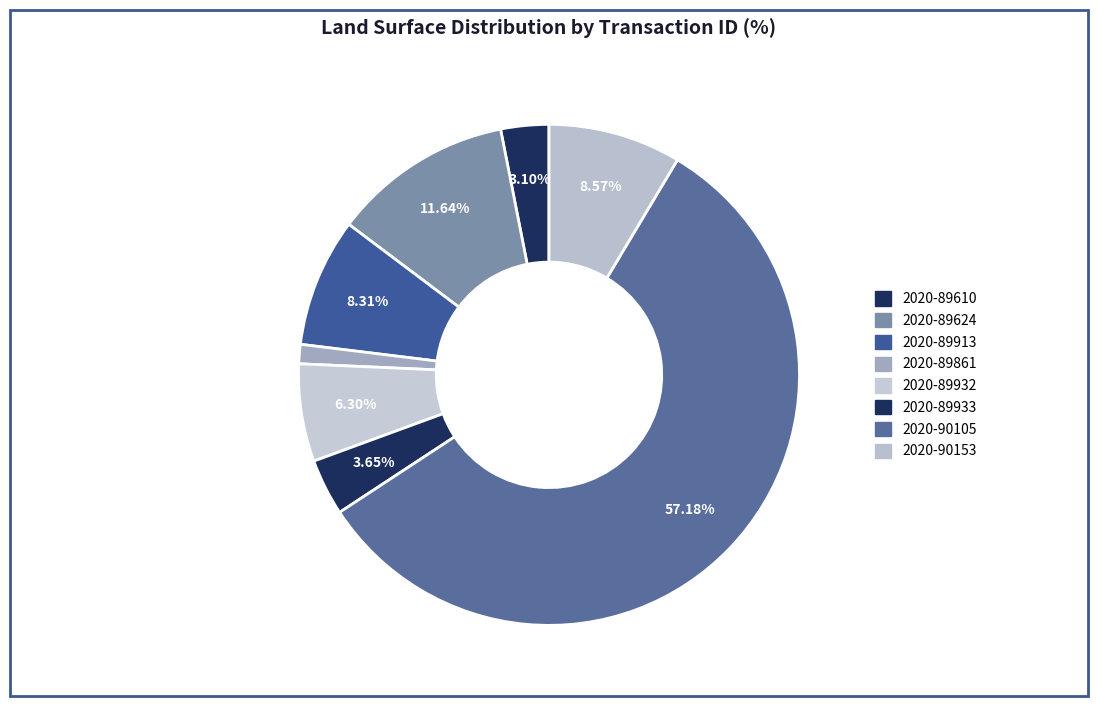

How many slices are in this pie chart?

8